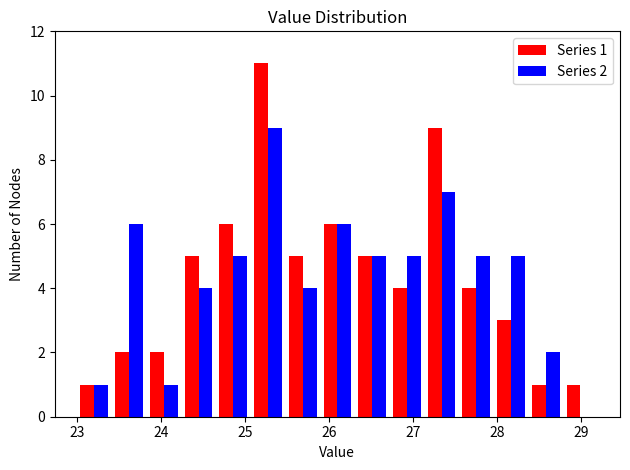

In the Series 2 series, which range on the x-axis has the tallest bar?

25.1 to 25.5